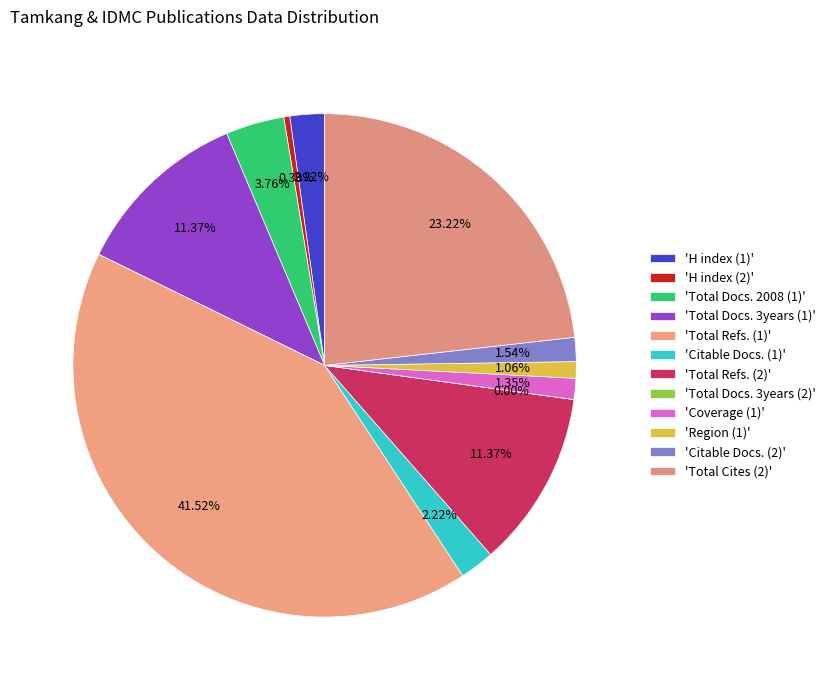

Rank the categories by value from highest to lowest.

Total Refs. (1), Total Cites (2), Total Docs. 3years (1), Total Refs. (2), Total Docs. 2008 (1), H index (1), Citable Docs. (1), Citable Docs. (2), Coverage (1), Region (1), H index (2), Total Docs. 3years (2)